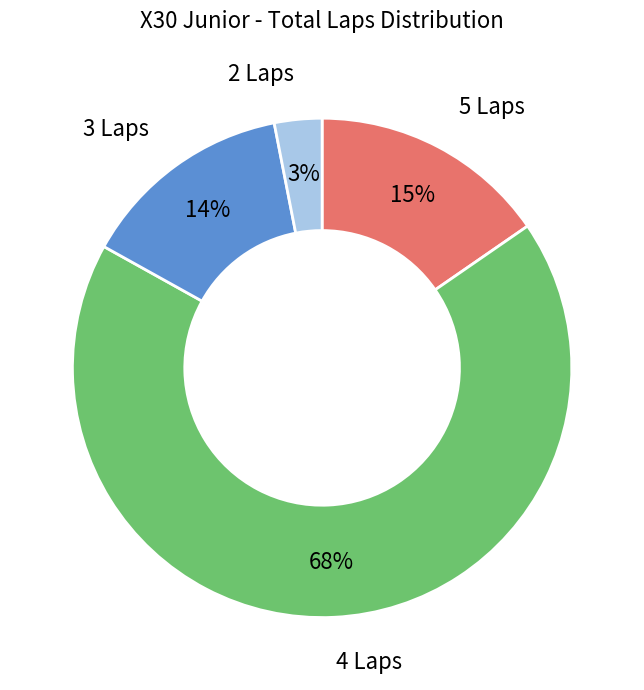

The 2 Laps slice represents 3% of the pie. True or false?

True